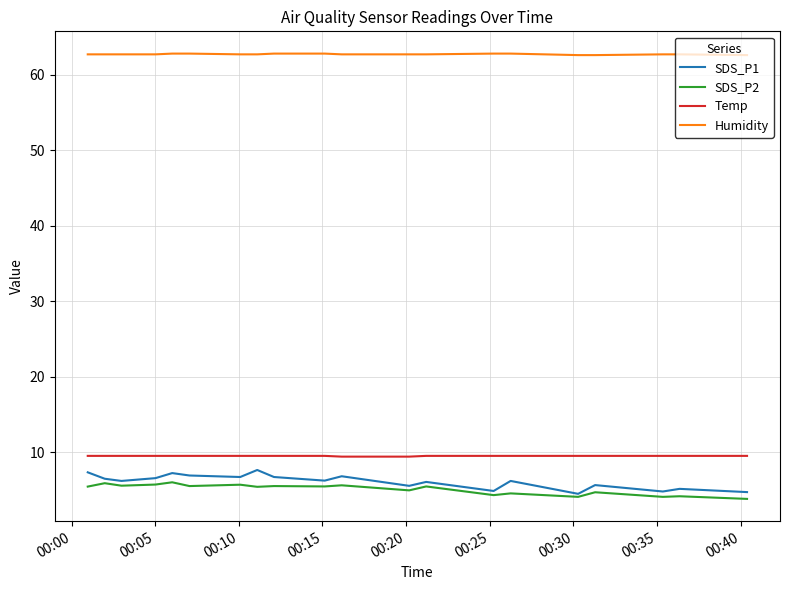

How many categories are shown in the chart?

20